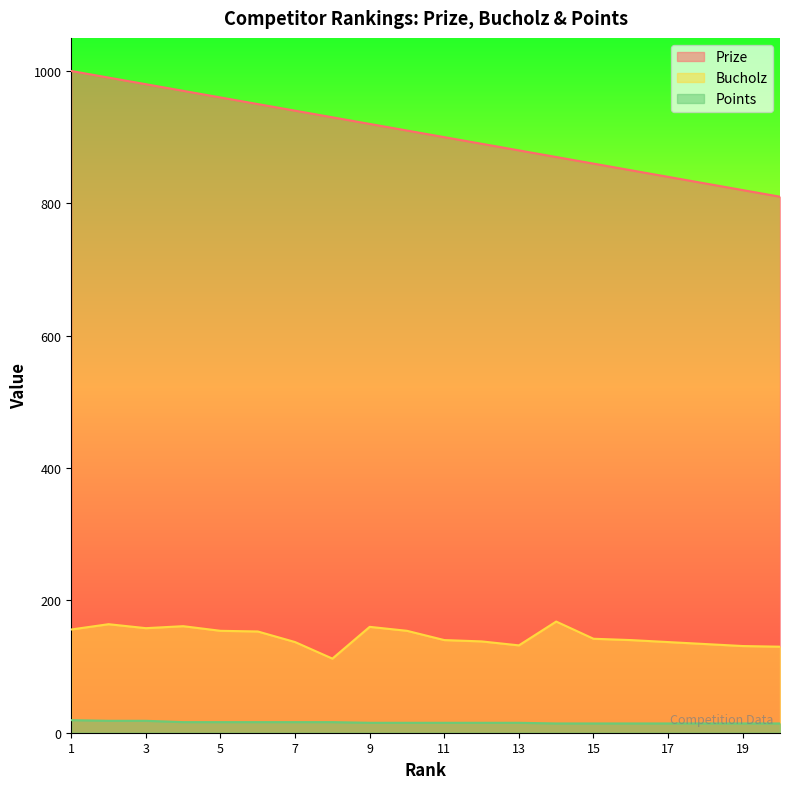

Reading left to right, list all the values displayed in this chart.

Prize: 1=1000	2=990	3=980	4=970	5=960	6=950	7=940	8=930	9=920	10=910	11=900	12=890	13=880	14=870	15=860	16=850	17=840	18=830	19=820	20=810
Bucholz: 1=156	2=164	3=158	4=161	5=154	6=153	7=137	8=112	9=160	10=154	11=140	12=138	13=132	14=168	15=142	16=140	17=137	18=134	19=131	20=130
Points: 1=19	2=18	3=18	4=16	5=16	6=16	7=16	8=16	9=15	10=15	11=15	12=15	13=15	14=14	15=14	16=14	17=14	18=14	19=14	20=14